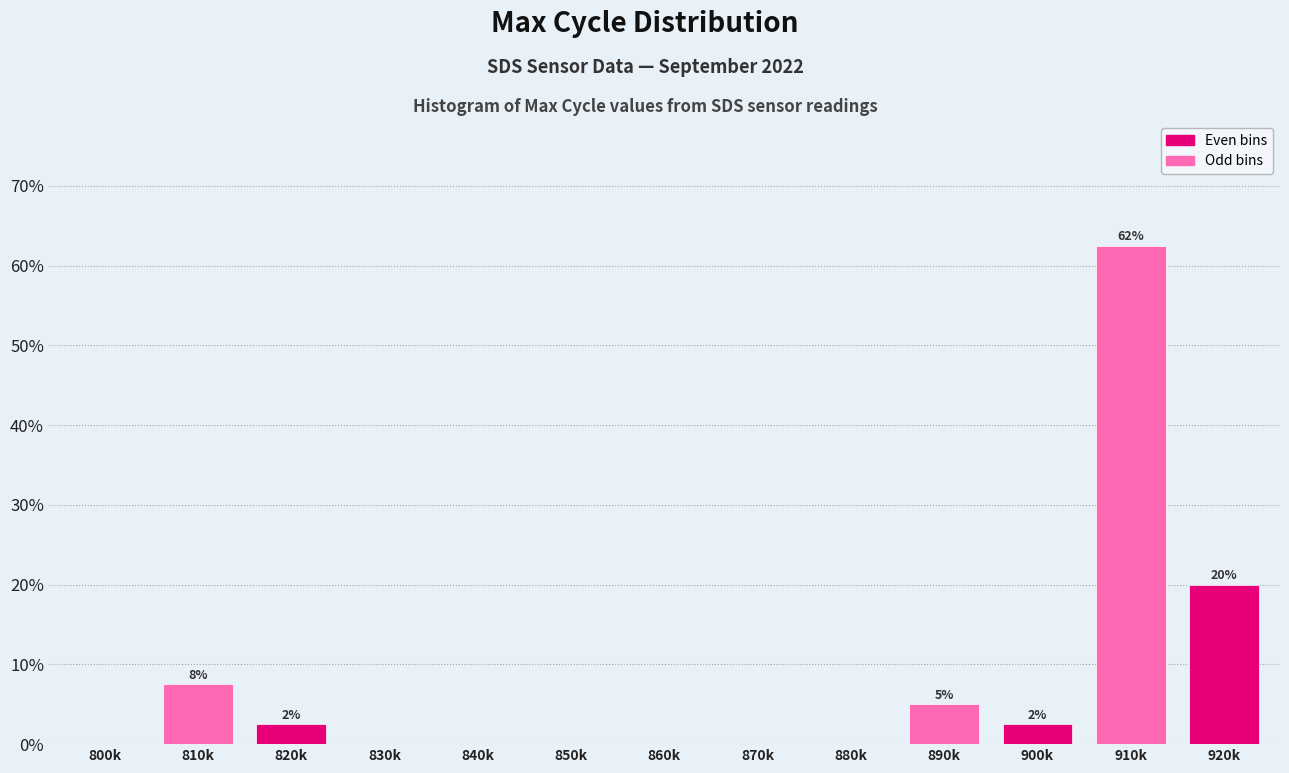

Reading right to left, list all the values displayed in this chart.

920k=20.0	910k=62.5	900k=2.5	890k=5.0	880k=0.0	870k=0.0	860k=0.0	850k=0.0	840k=0.0	830k=0.0	820k=2.5	810k=7.5	800k=0.0